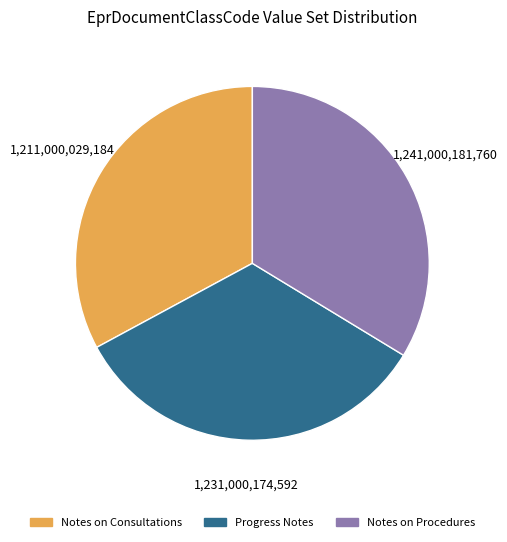

Is there a majority slice in this chart?

No